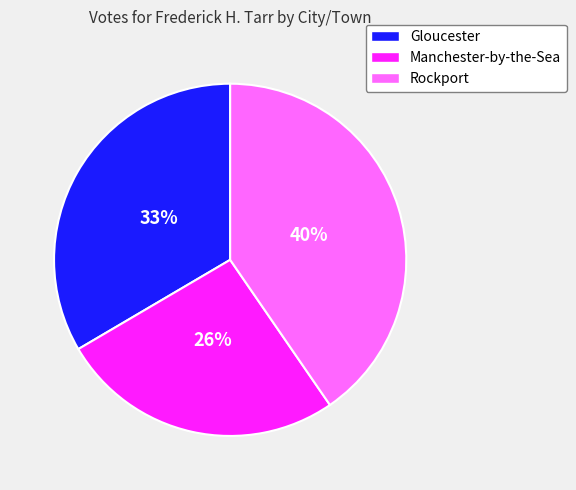

To the nearest percent, what is the difference between the Rockport and Manchester-by-the-Sea slice percentages?

14%